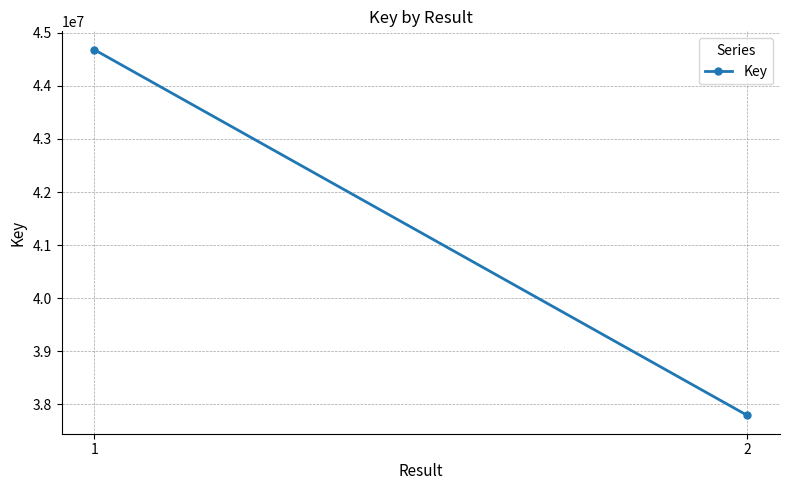

How many data points are less than 44684561?

1